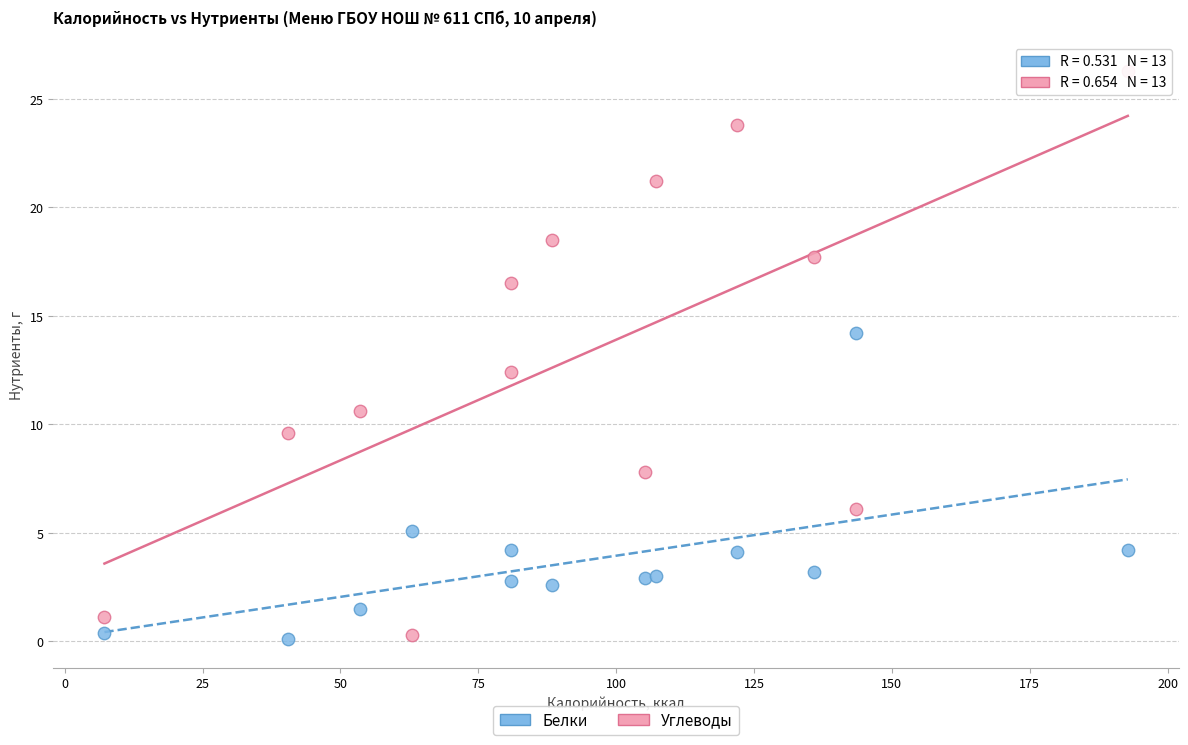

In the Углеводы series, what Y value is closest to 13?

12.4